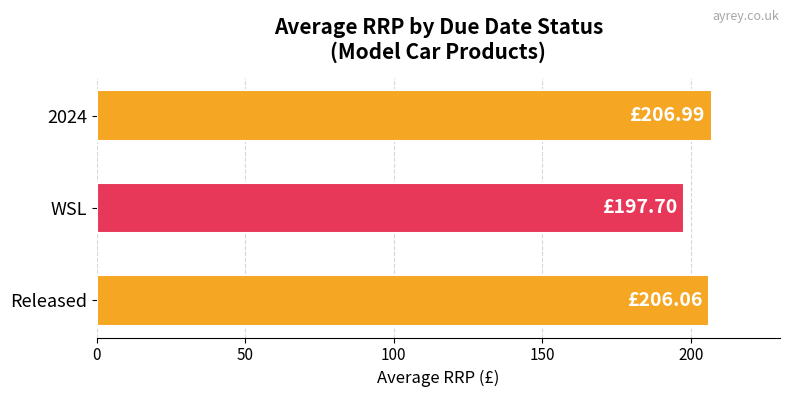

Which label corresponds to the smallest value in the chart?

WSL